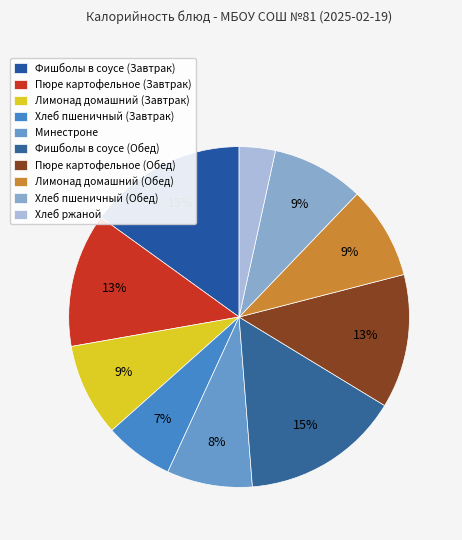

Which slice is the smallest?

Хлеб ржаной